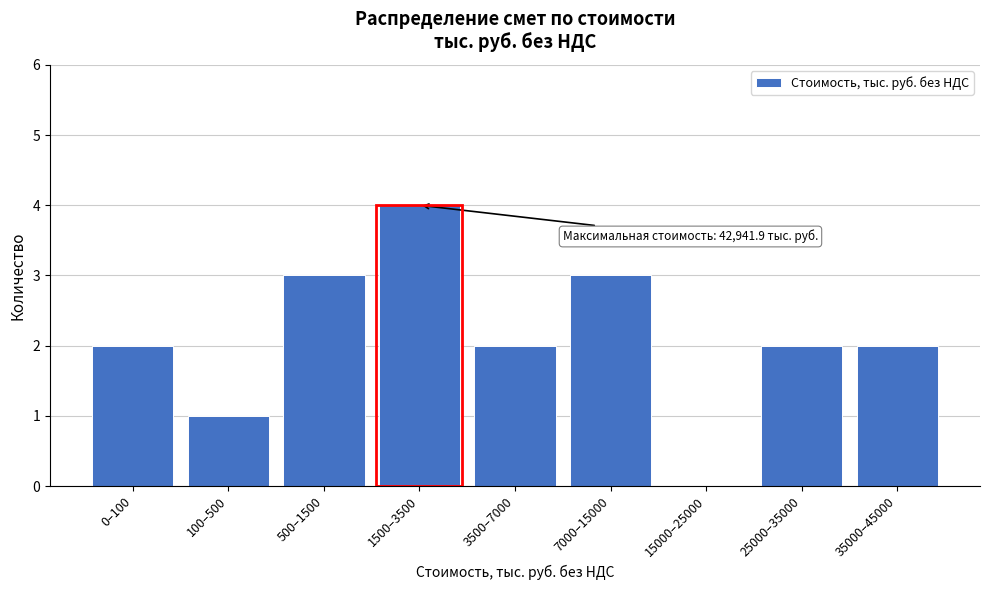

Reading left to right, list all the values displayed in this chart.

0–100=2	100–500=1	500–1500=3	1500–3500=4	3500–7000=2	7000–15000=3	15000–25000=0	25000–35000=2	35000–45000=2